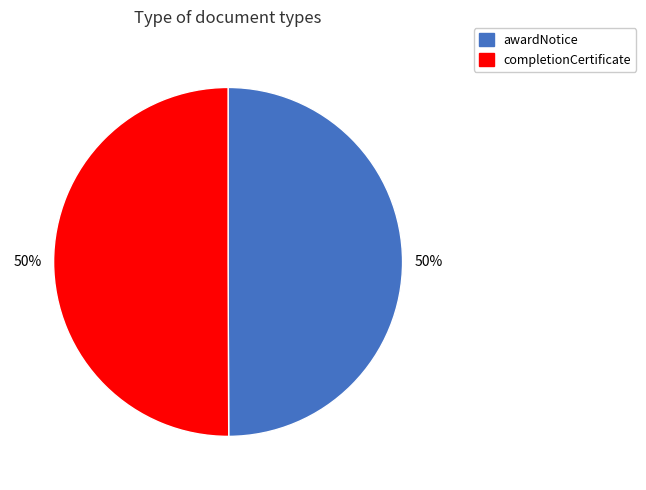

Is the sum of completionCertificate and awardNotice greater than half?

Yes